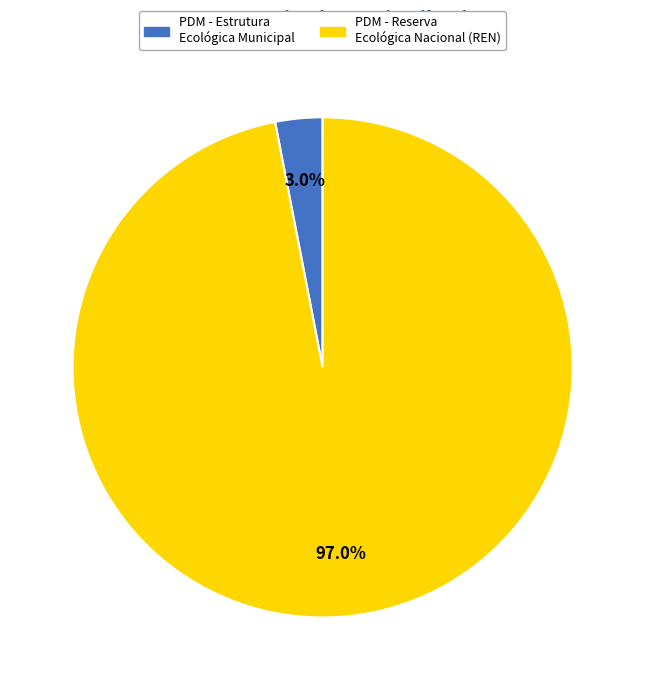

Between PDM - Reserva Ecológica Nacional (REN) and PDM - Estrutura Ecológica Municipal, which is larger?

PDM - Reserva Ecológica Nacional (REN)